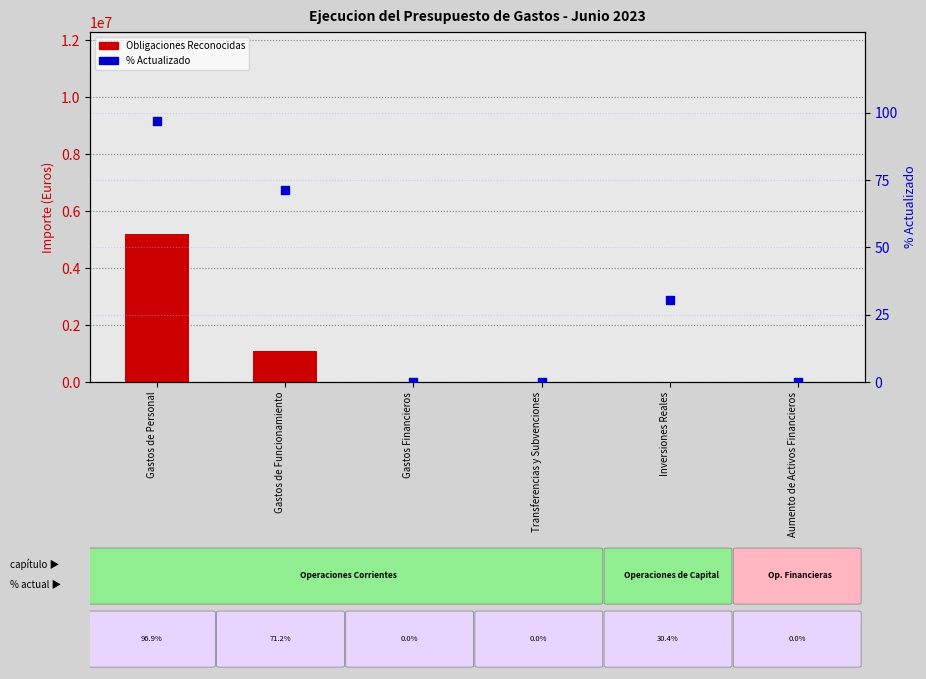

What are all the series names shown in the legend?

Obligaciones Reconocidas, % Actualizado